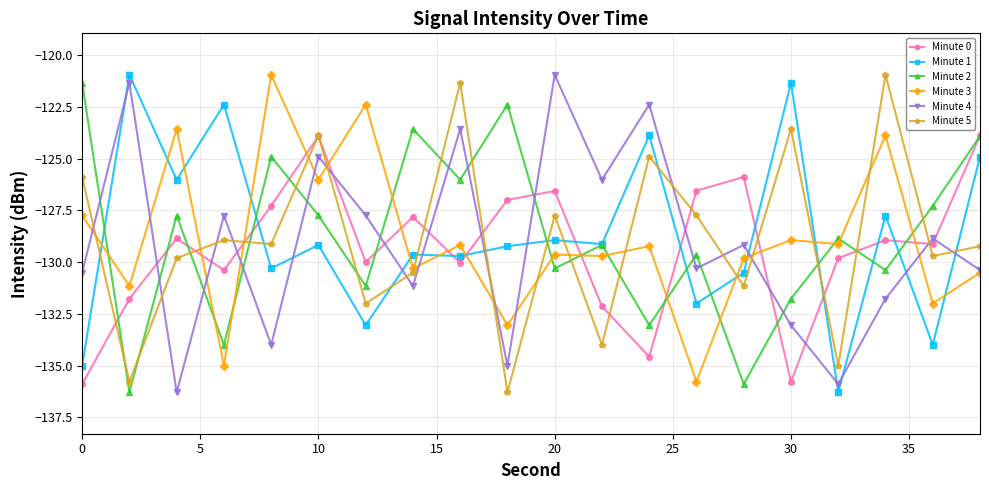

What is the highest value of the Minute 2 series?

-121.3